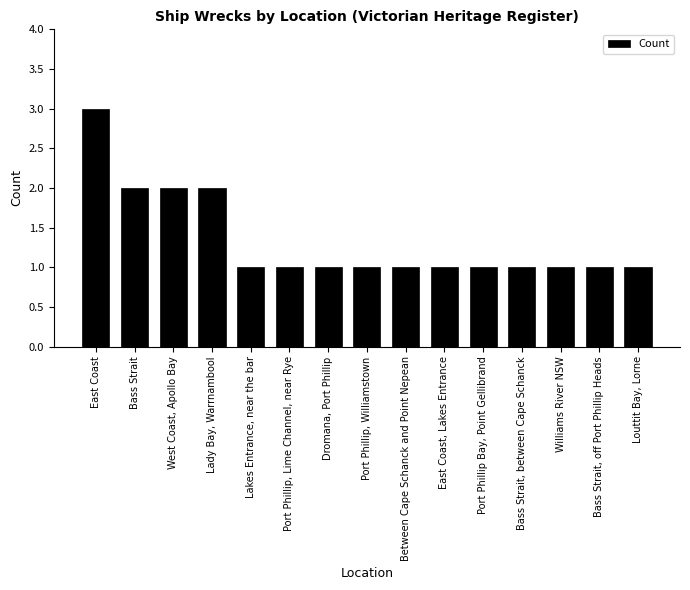

Approximately how many times larger is the value at Port Phillip, Lime Channel, near Rye compared to East Coast, Lakes Entrance?

1.0